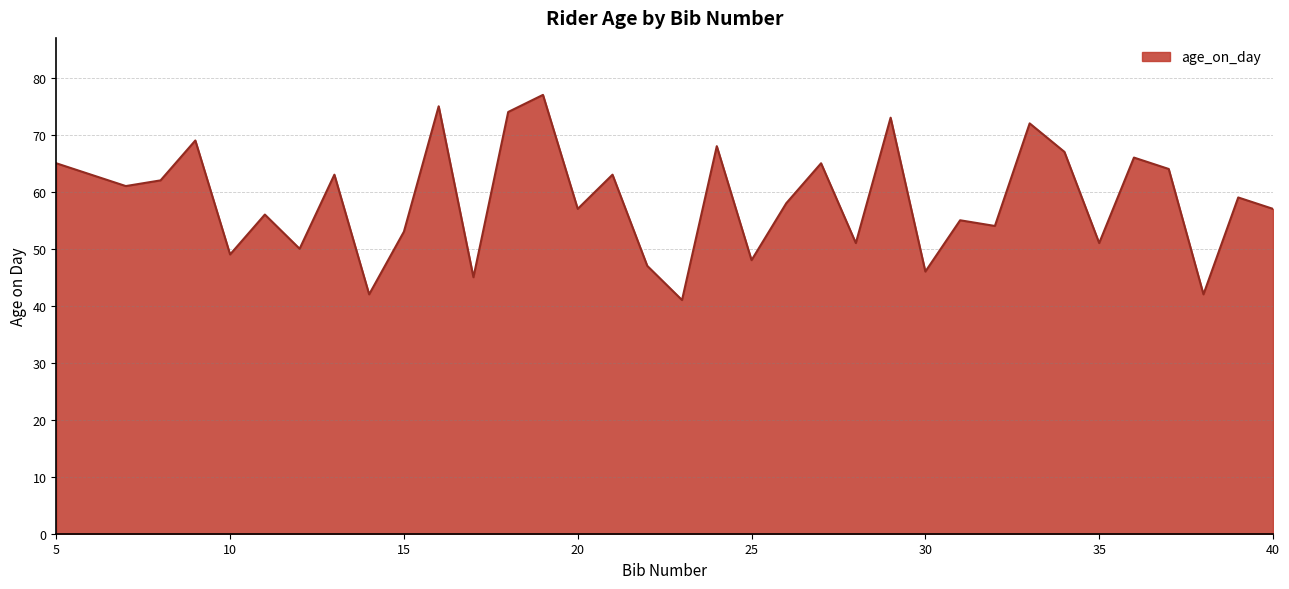

How many lines are shown in the chart?

1